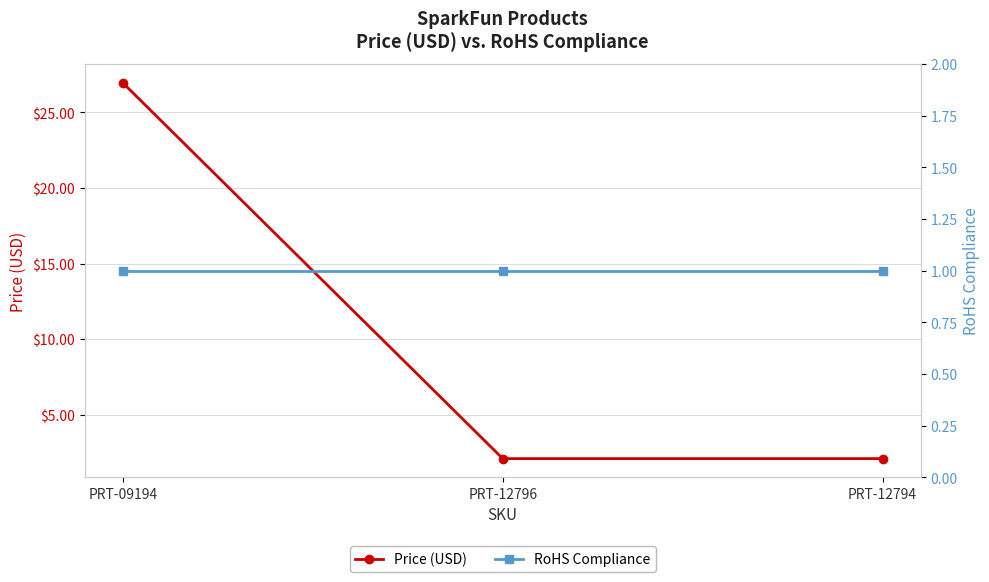

At PRT-12796, list the series in order from largest to smallest.

Price (USD), RoHS Compliance